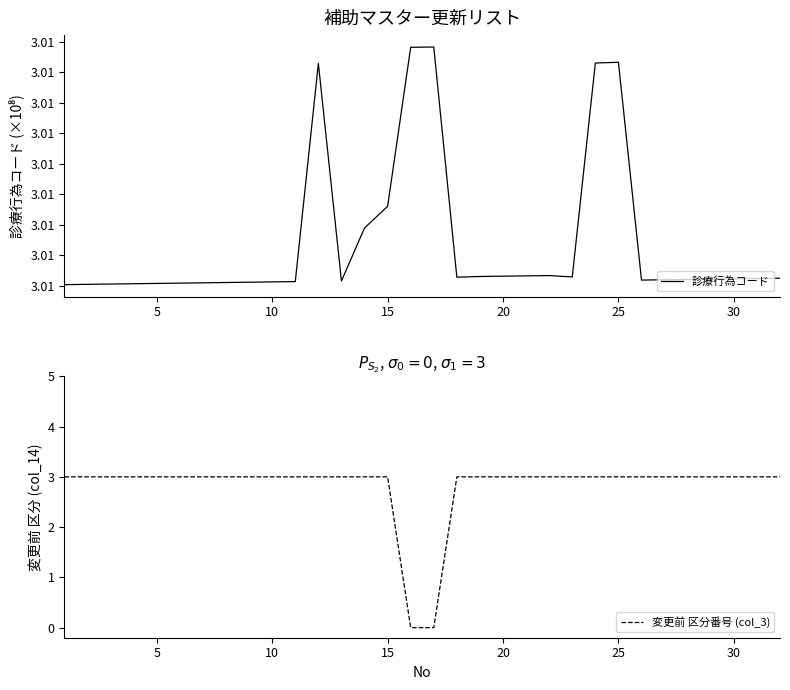

True or false: 変更前 区分番号 (col_3) and 診療行為コード intersect in this chart.

False